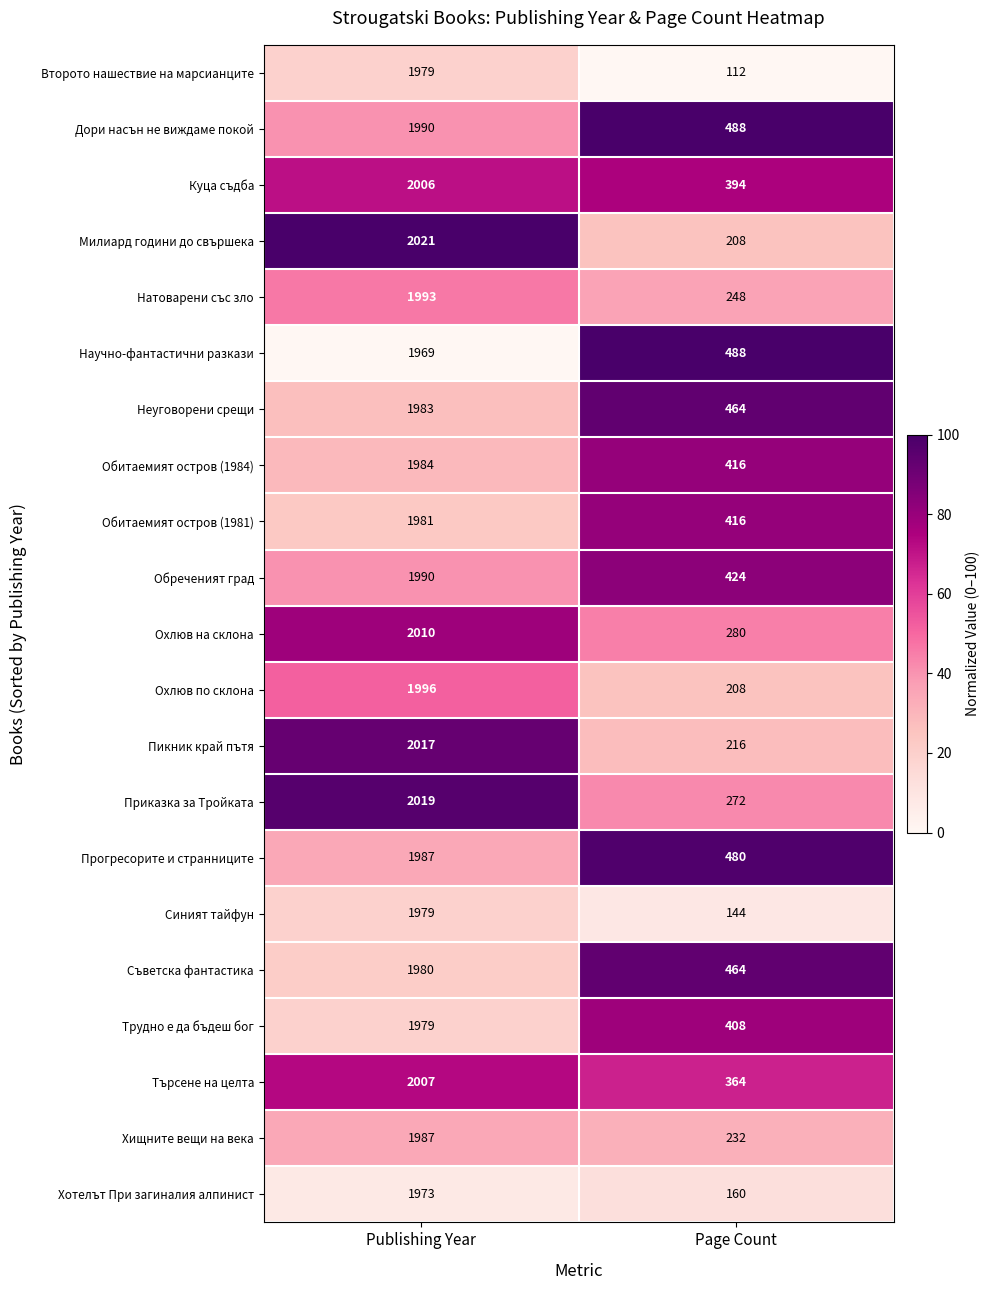

What is the total value across all series at Page Count?

6886